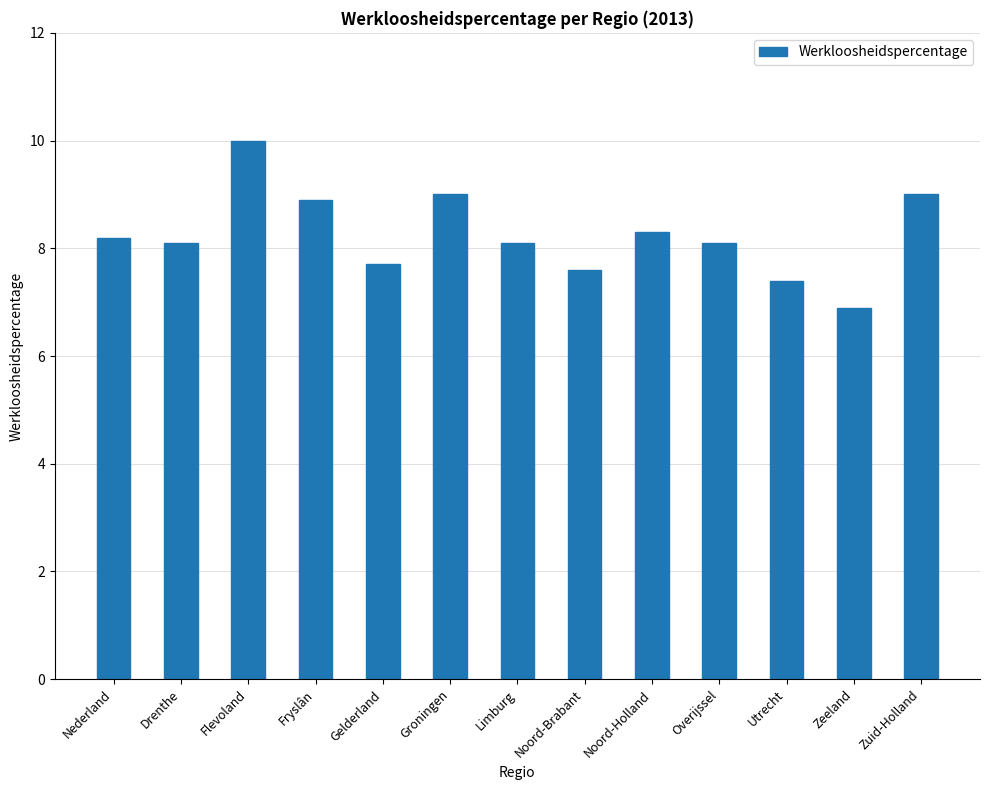

What is the change in value from Groningen to Utrecht?

-1.6